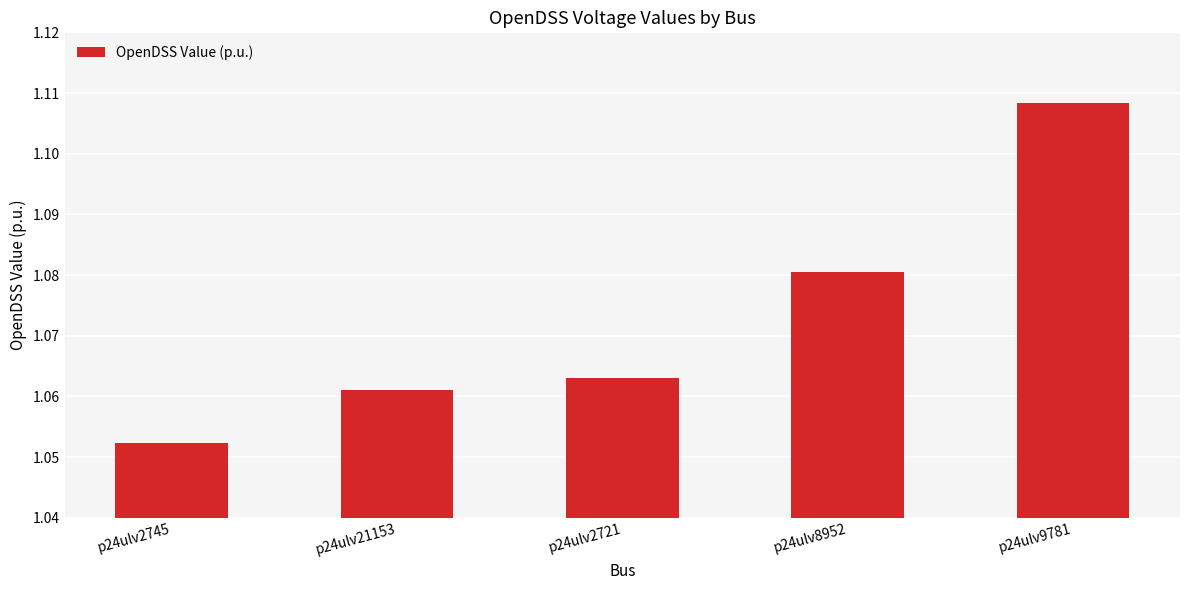

The chart shows a value of 1.8 at p24ulv9781. True or false?

False